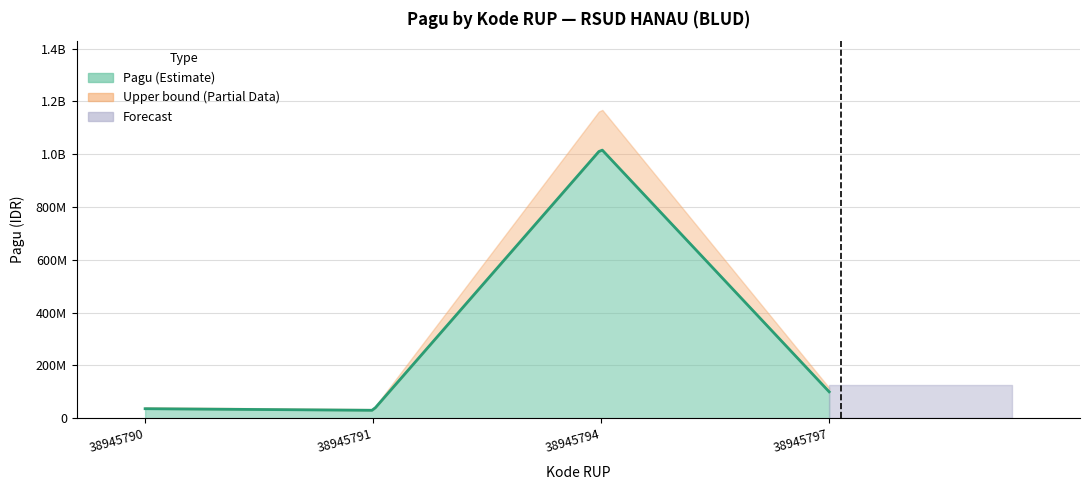

At which label is the value closest to 525000000?

38945797